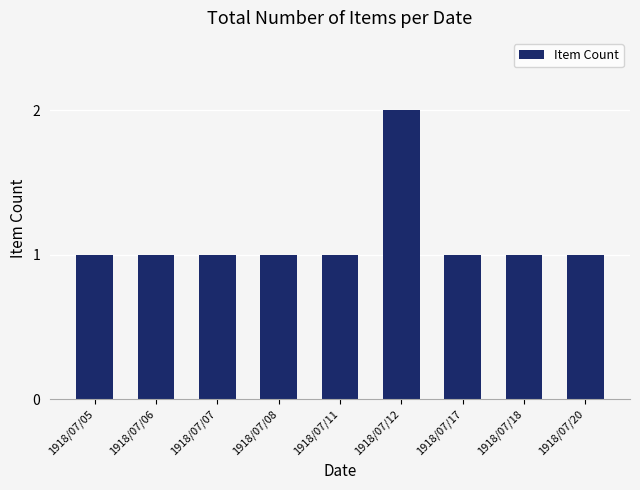

Reading left to right, transcribe all the data shown in this chart.

1	1	1	1	1	2	1	1	1